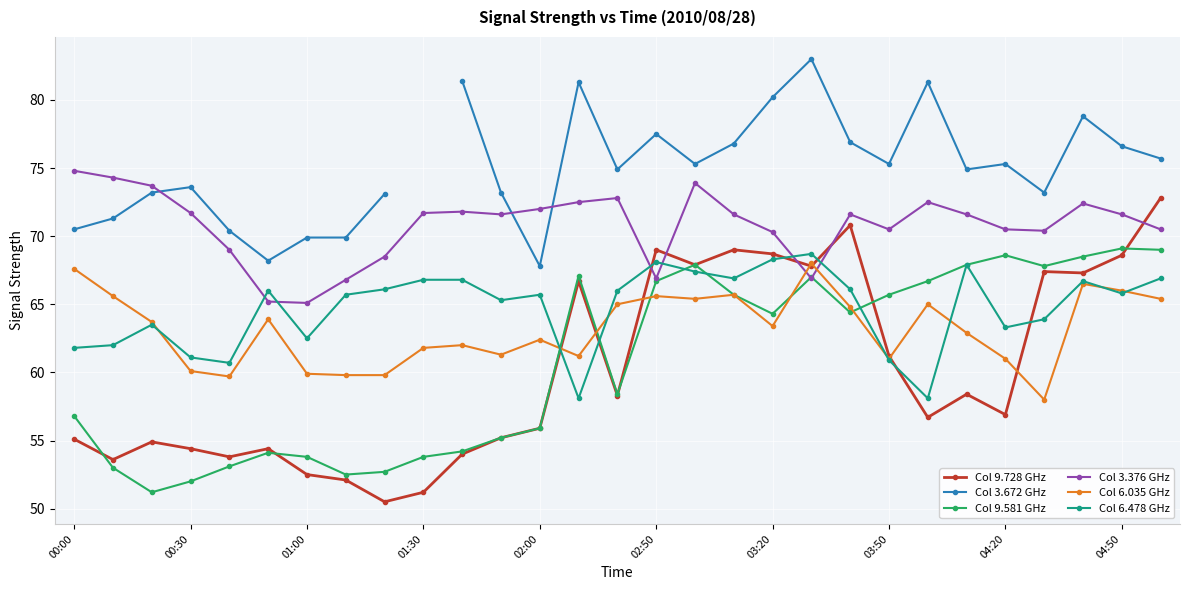

Is it true that Col 3.376 GHz equals 70.5 at 04:20?

True